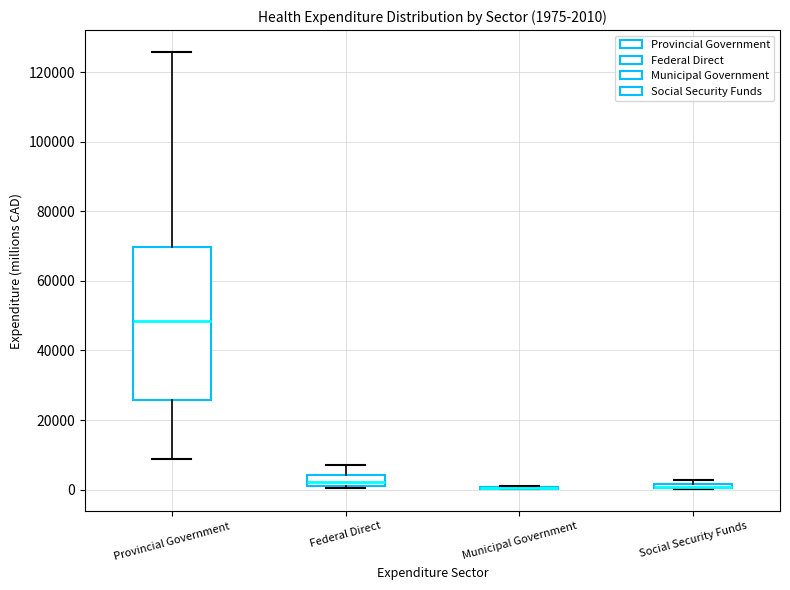

Which box is the tallest, from its lower edge to its upper edge?

Provincial Government